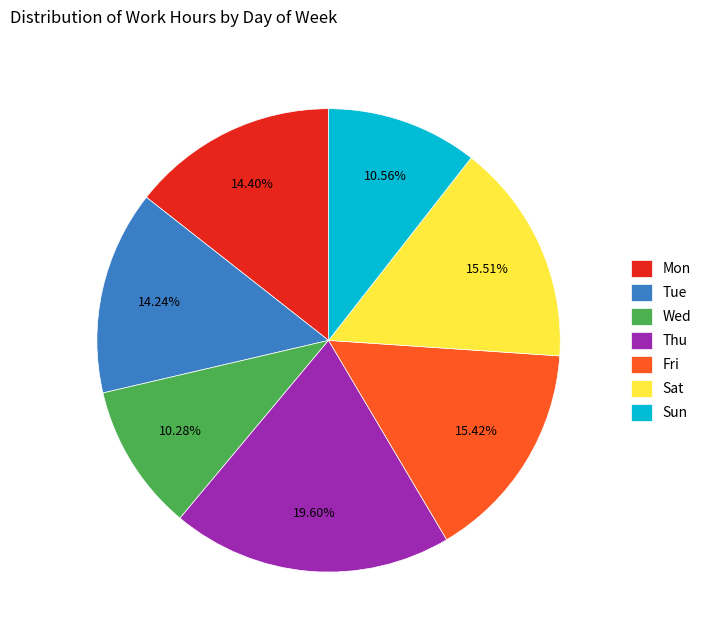

Which slice is the largest?

Thu